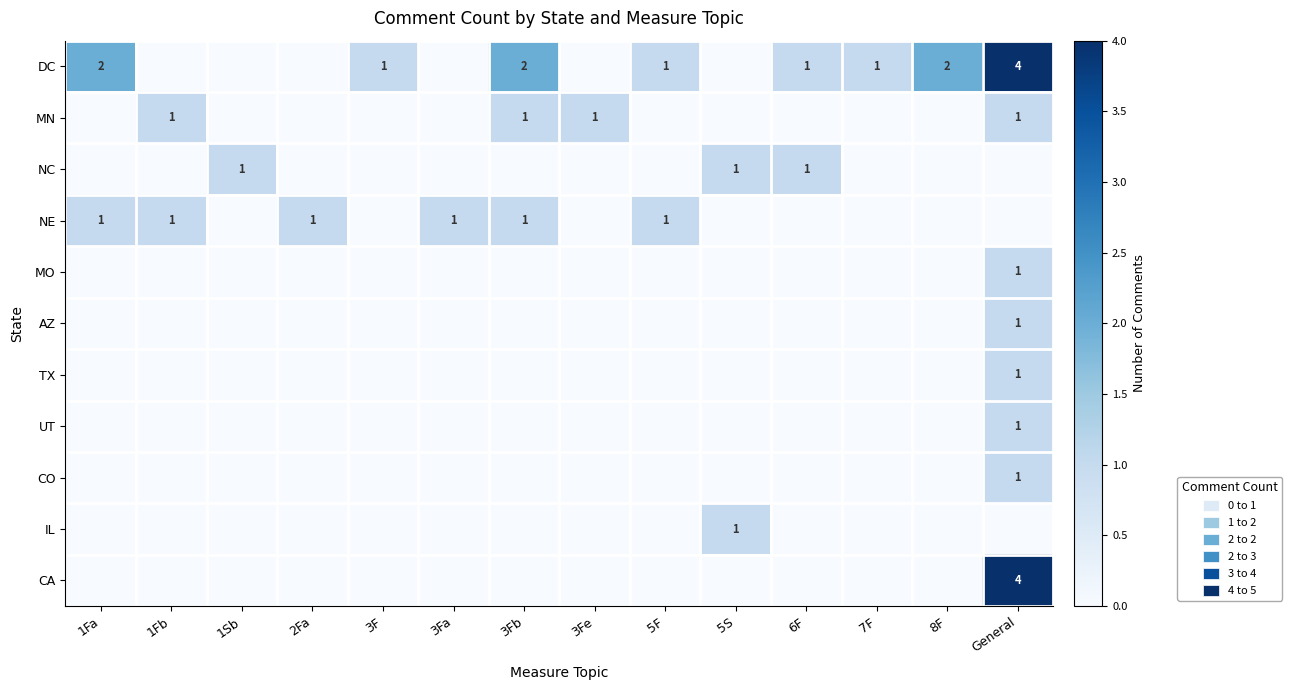

At which category is the sum across all series the highest?

General